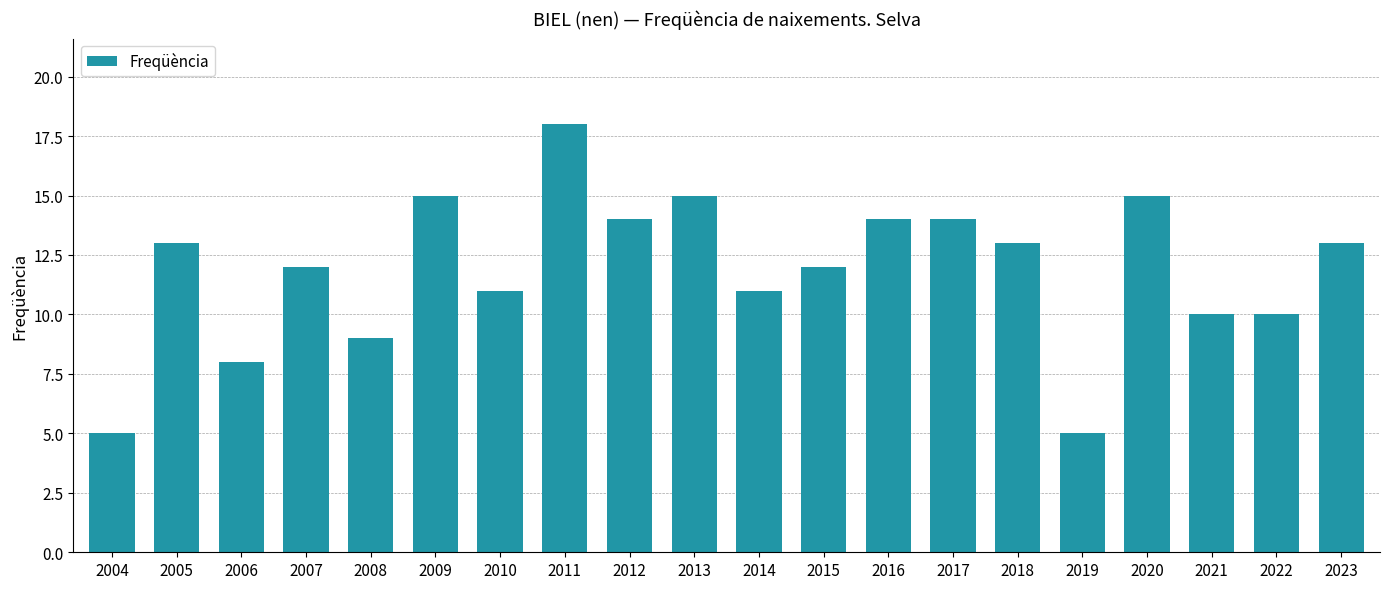

What is the value of the 20th bar from the left?

13